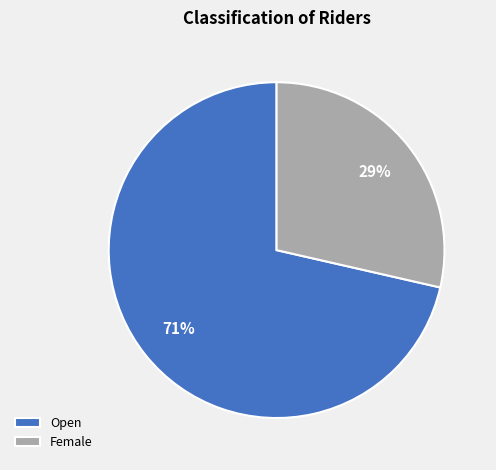

Which has a higher value, Female or Open?

Open